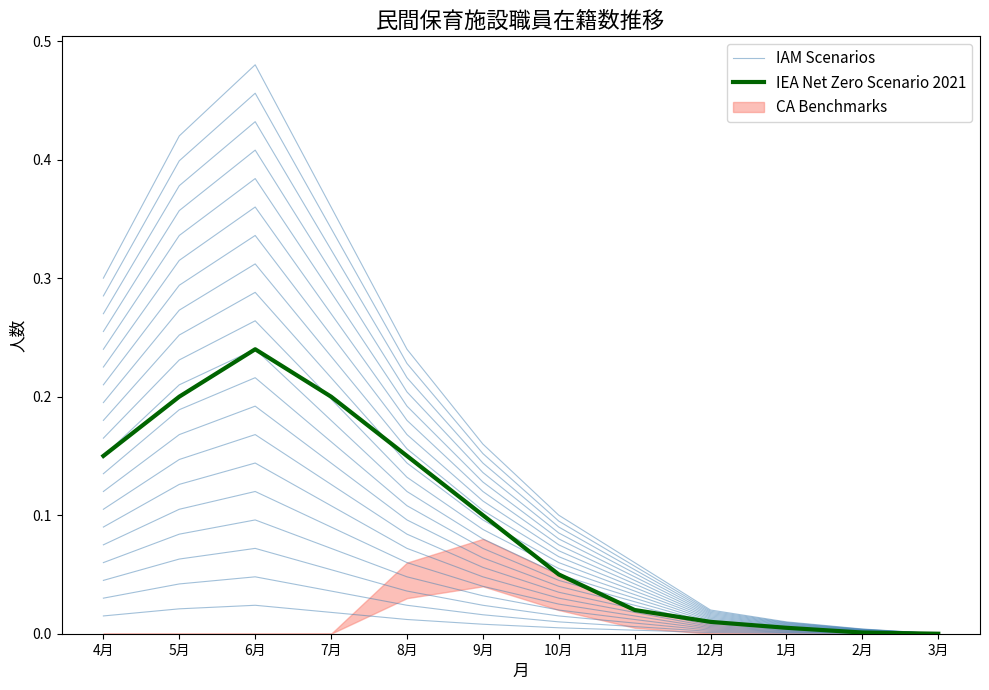

What is the sum of all IEA Net Zero Scenario 2021 values?

1.1